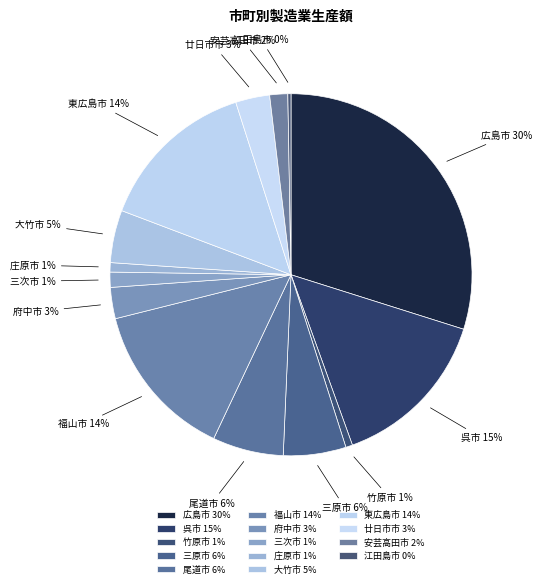

How many segments does this pie chart have?

14